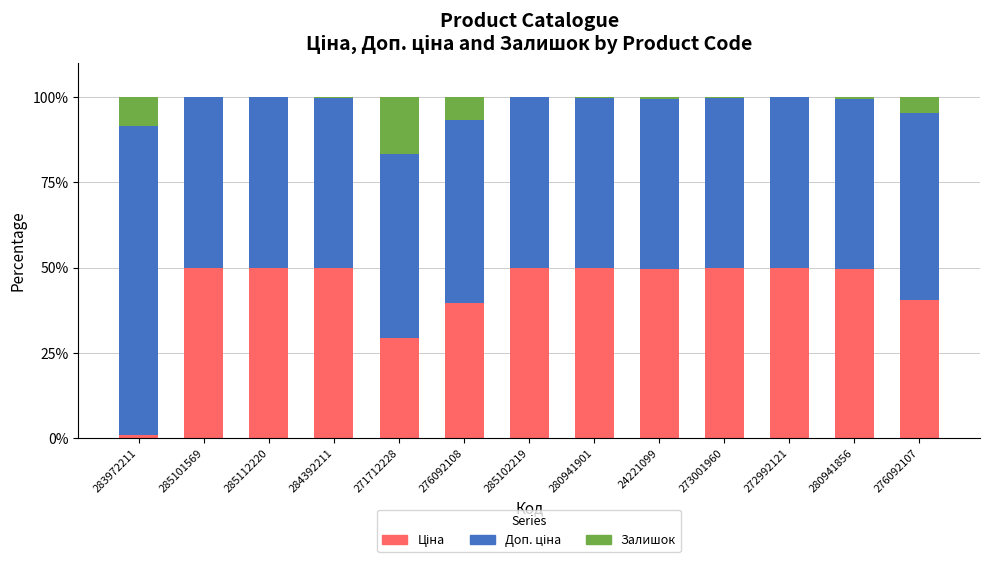

Does the chart contain stacked bars?

Yes